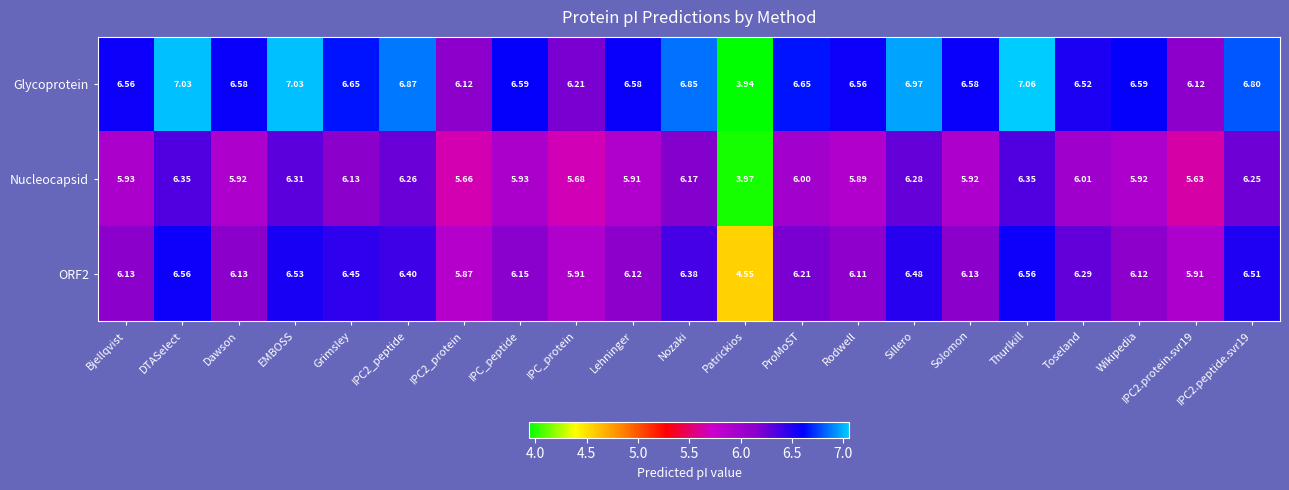

Which series has the largest range (max minus min)?

Glycoprotein